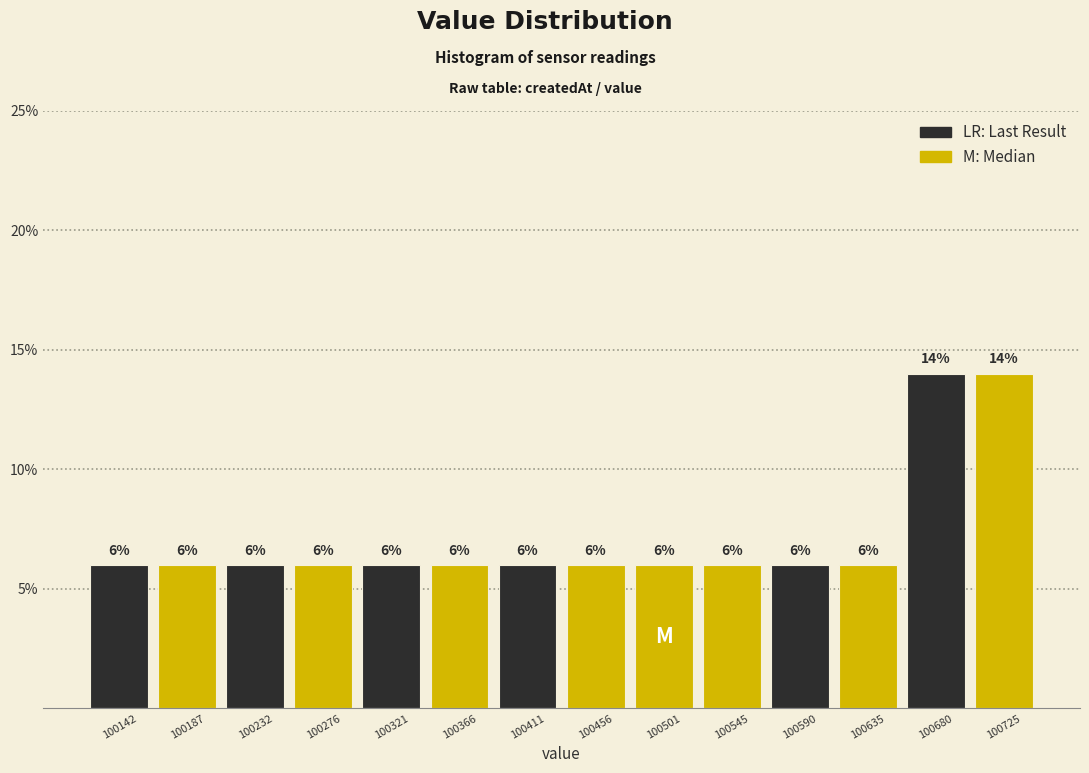

Reading left to right, transcribe this chart: for each bar, give the range it covers on the x-axis and its height. The bar edges are not printed on the chart, so give them approximately, as read against the axis.

100120 to 100165: 6
100165 to 100210: 6
100210 to 100255: 6
100255 to 100300: 6
100300 to 100345: 6
100345 to 100390: 6
100390 to 100435: 6
100435 to 100480: 6
100480 to 100525: 6
100525 to 100570: 6
100570 to 100615: 6
100615 to 100660: 6
100660 to 100705: 14
100705 to 100750: 14